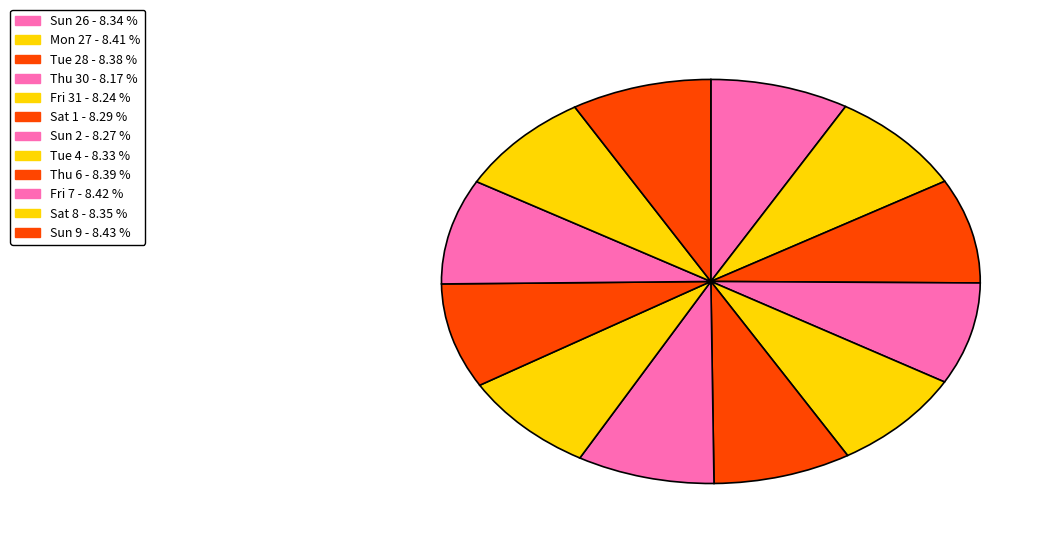

How many slices are in this pie chart?

12